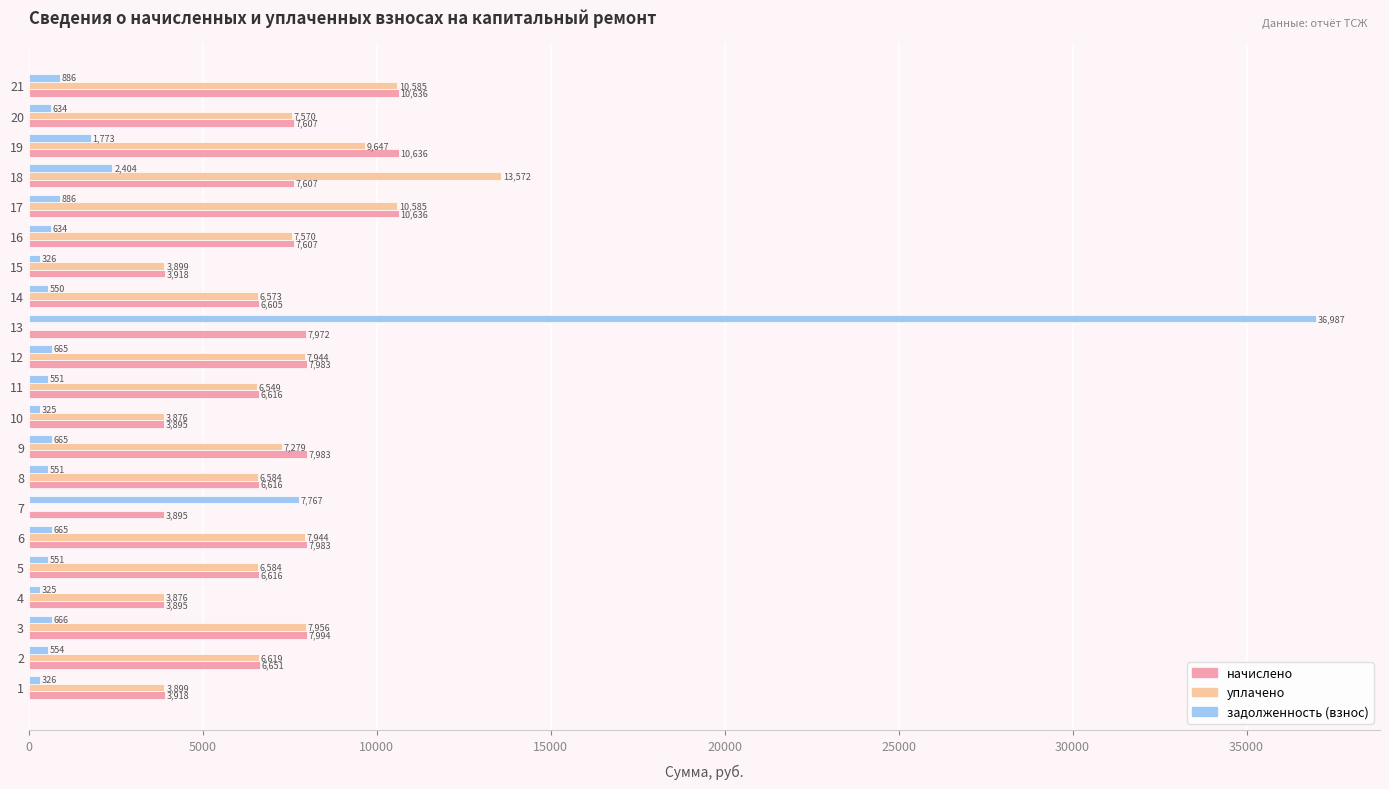

At which category is the sum across all series the highest?

13